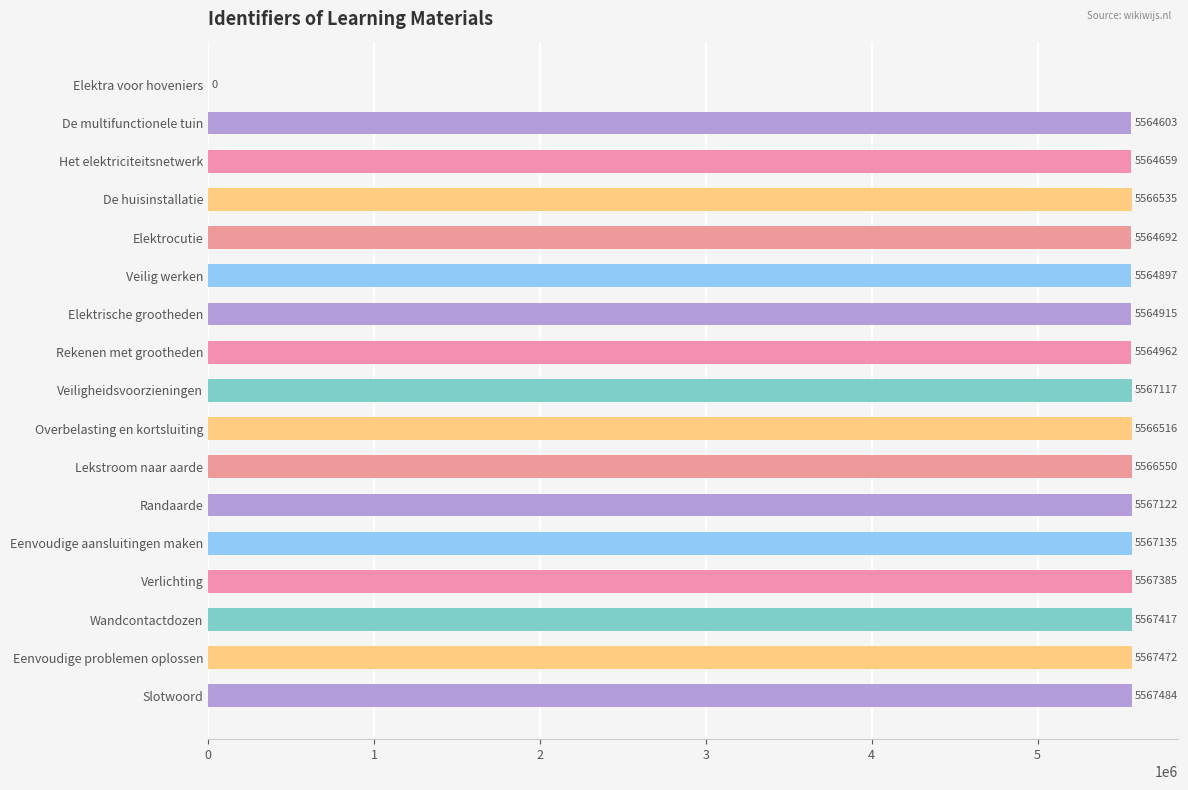

What is the sum of all values?

89059461